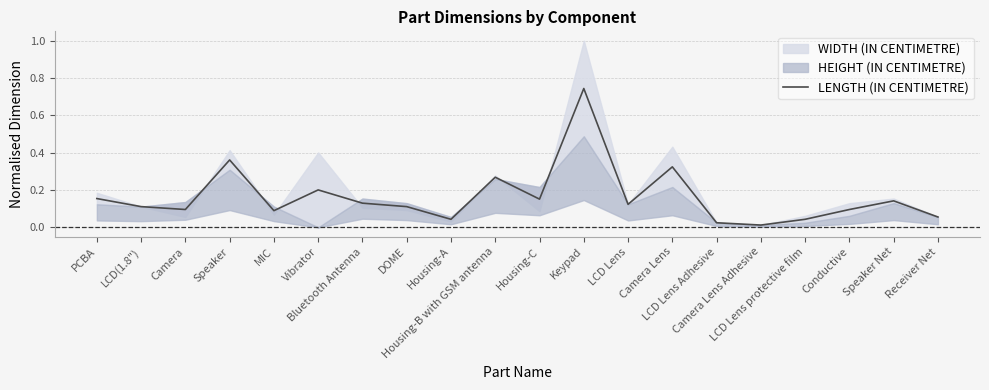

At which category does the chart reach its minimum across all series?

Camera Lens Adhesive